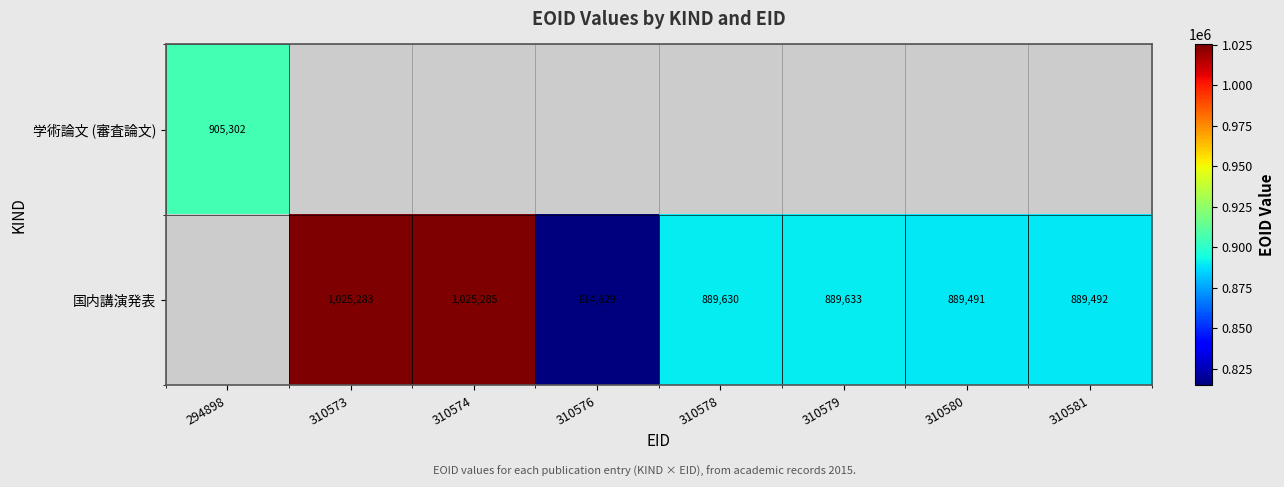

What is the difference between the 国内講演発表 values at 310581 and 310573?

135791